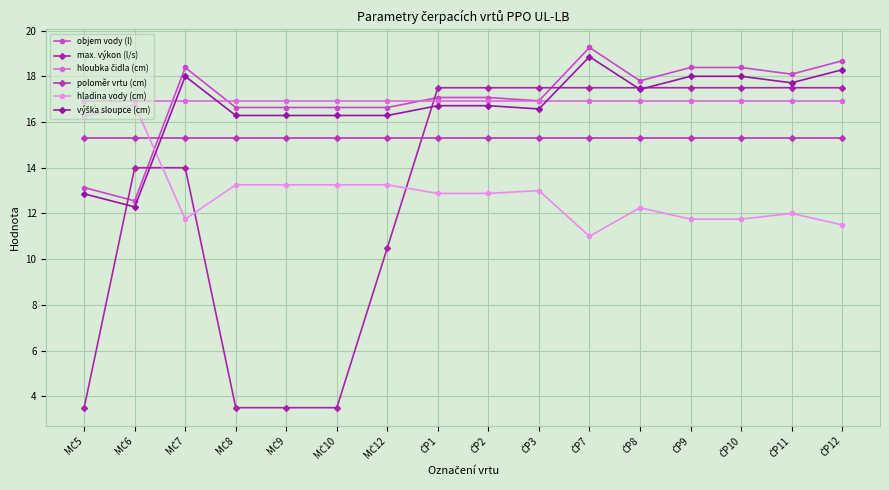

What is the label of the 7th point from the left?

MČ12